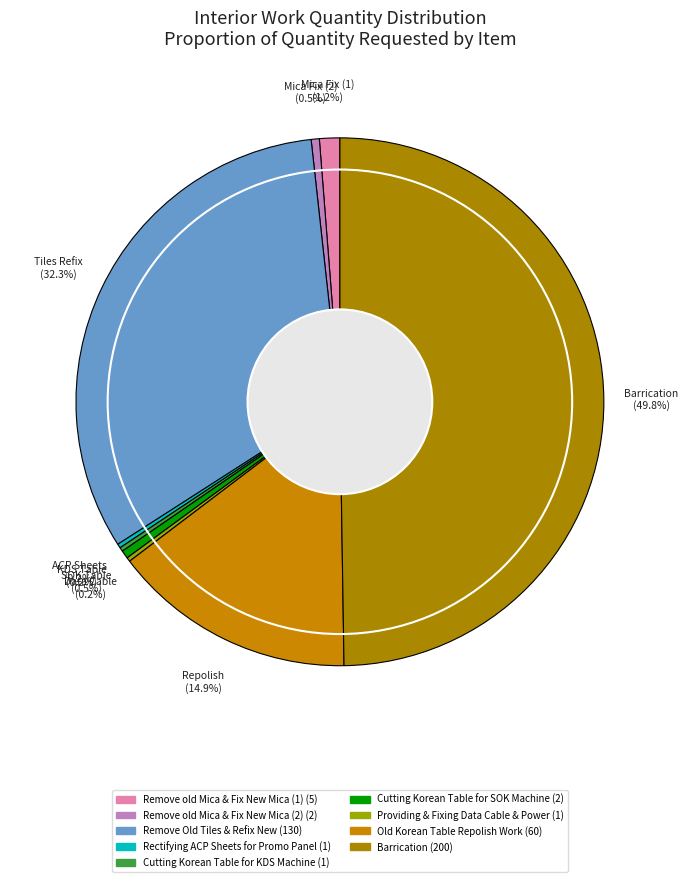

How many slices are in this pie chart?

9